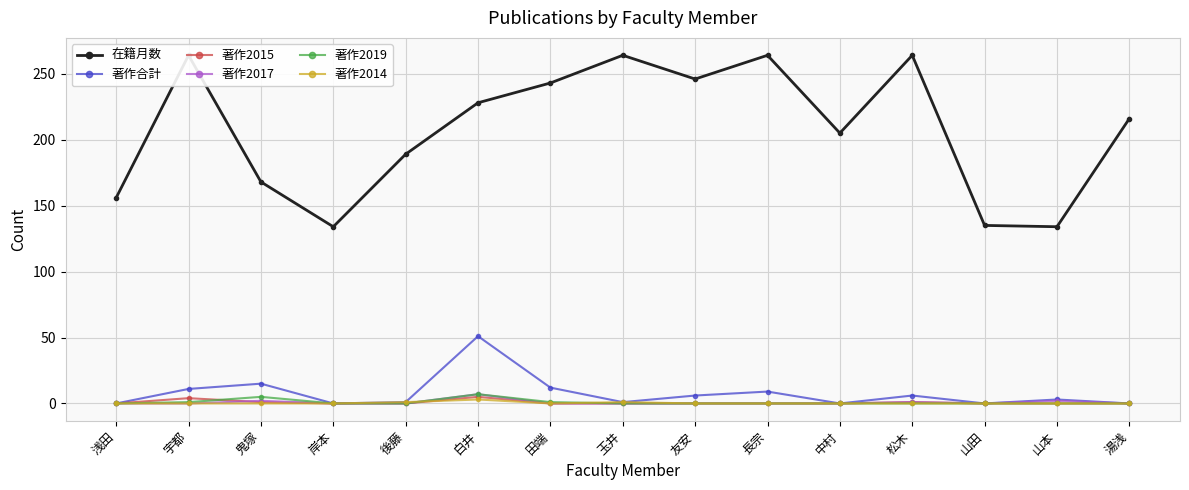

What is the difference between the second highest and minimum values in the 著作2017 series?

2